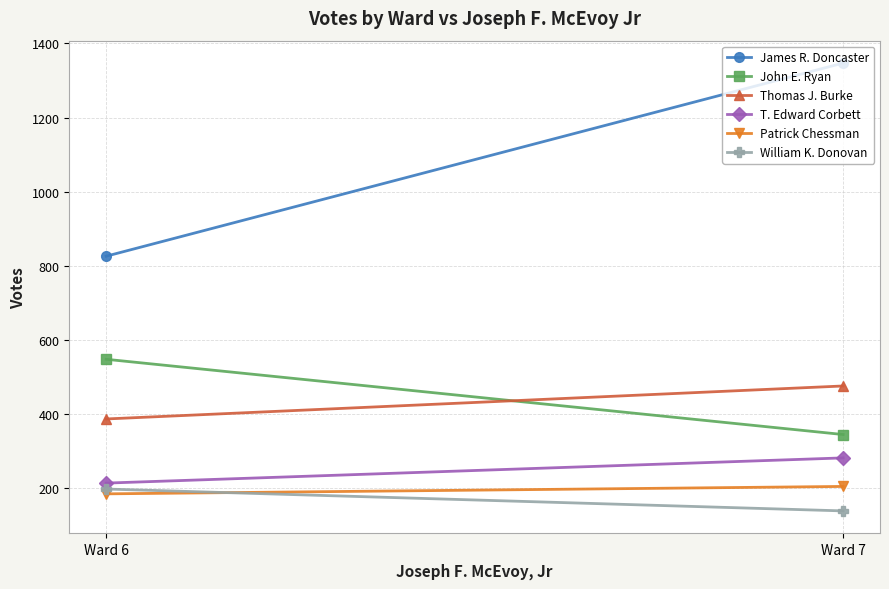

What is the greatest value displayed?

1347